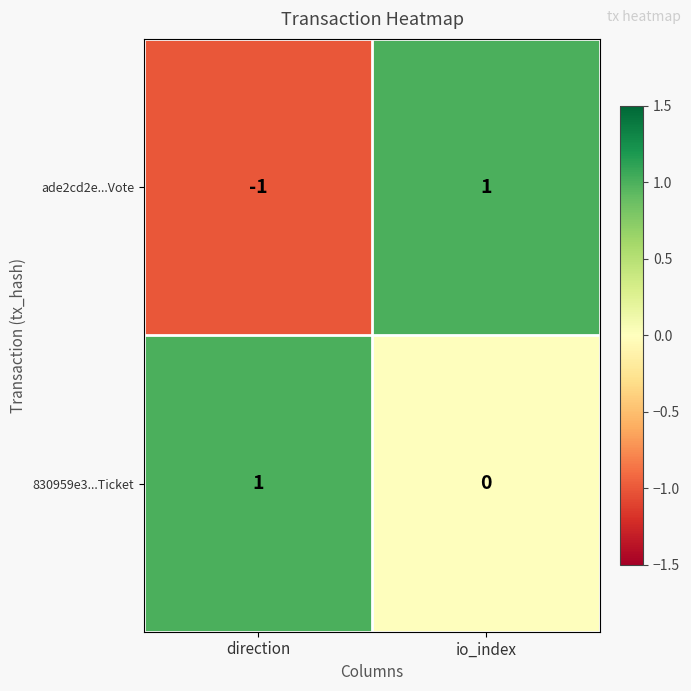

How many series are shown in this chart?

2